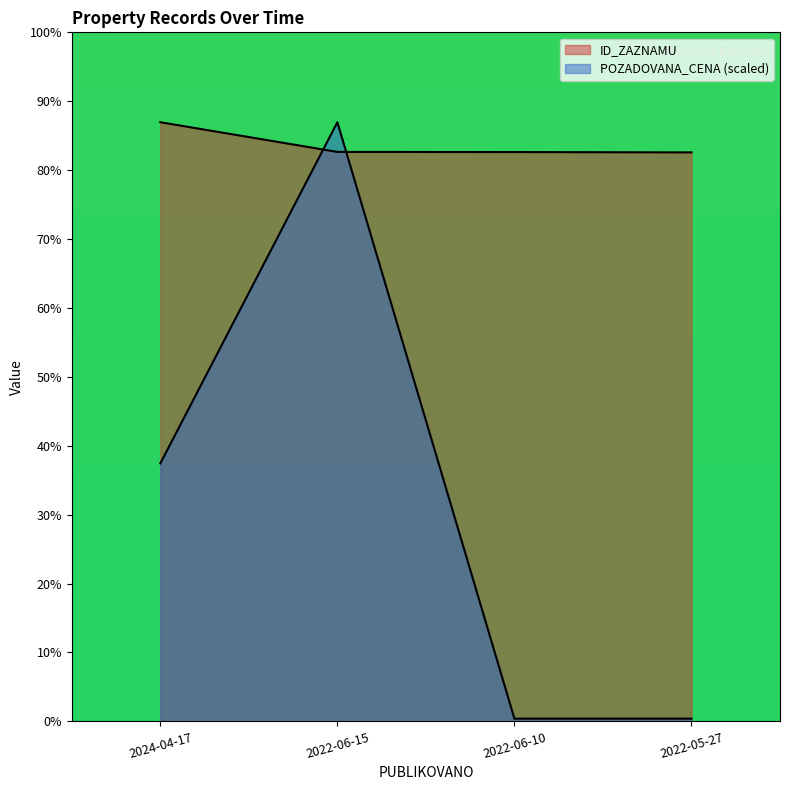

What are all the series names shown in the legend?

ID_ZAZNAMU, POZADOVANA_CENA